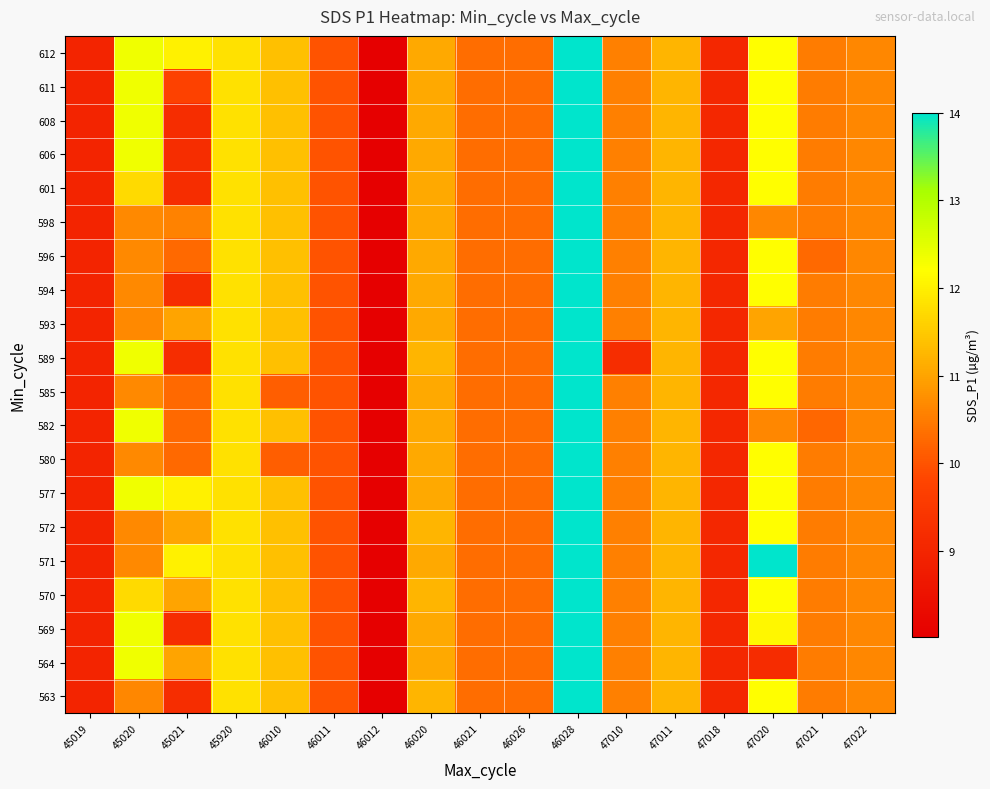

What is the total value across all series at 46010?

225.1